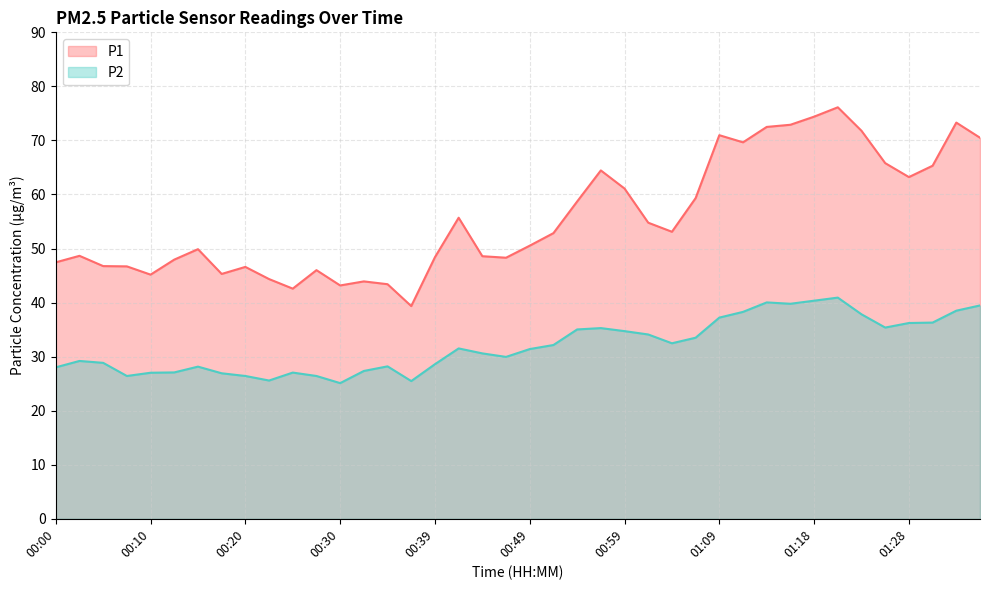

Rank the categories by P2 value from highest to lowest.

01:21, 01:18, 01:13, 01:16, 01:36, 01:33, 01:11, 01:23, 01:09, 01:31, 01:28, 01:26, 00:56, 00:54, 00:59, 01:01, 01:06, 01:04, 00:52, 00:42, 00:49, 00:44, 00:47, 00:03, 00:05, 00:39, 00:35, 00:15, 00:00, 00:32, 00:13, 00:25, 00:10, 00:18, 00:08, 00:20, 00:27, 00:22, 00:37, 00:30